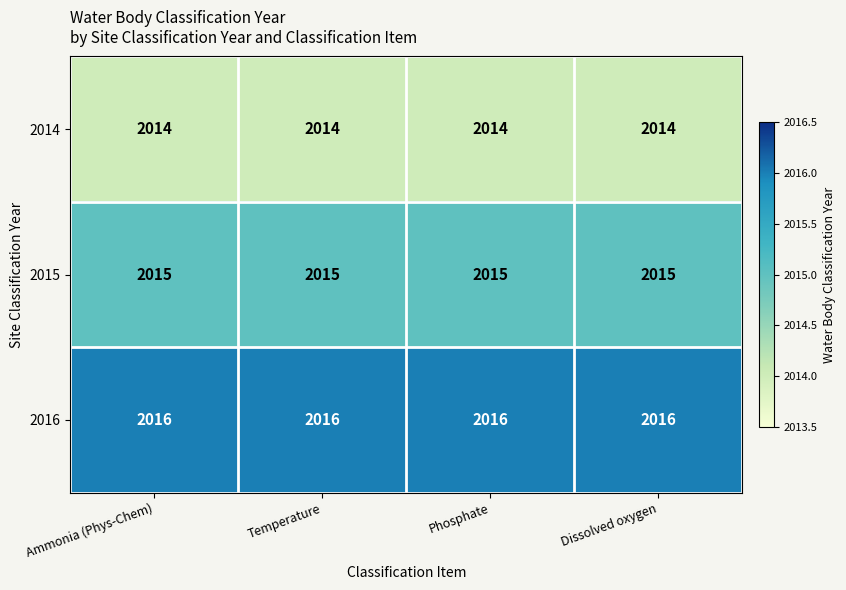

What is the smallest value displayed?

2014